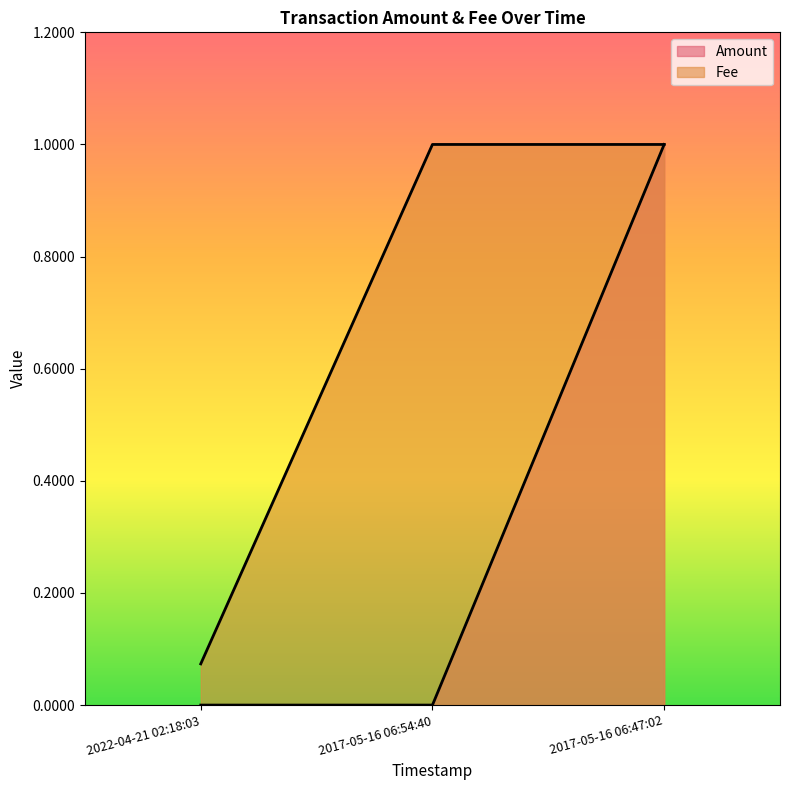

Rank the series at 2017-05-16 06:47:02 from lowest to highest value.

Amount, Fee